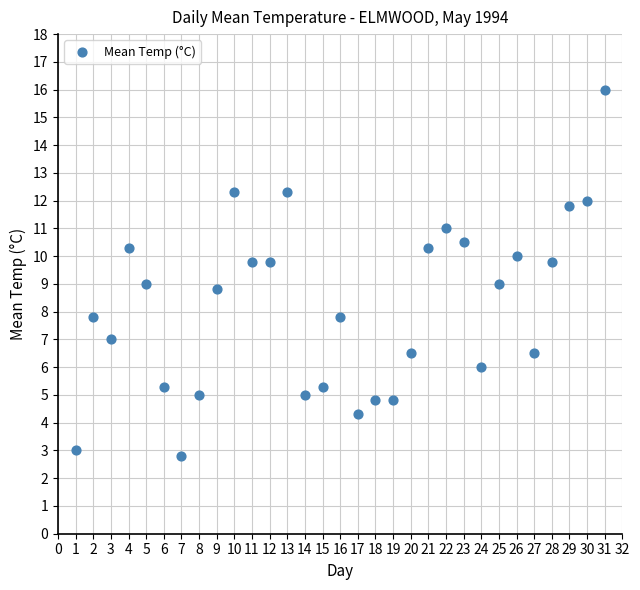

What is the range of Y values (max minus min)?

13.2